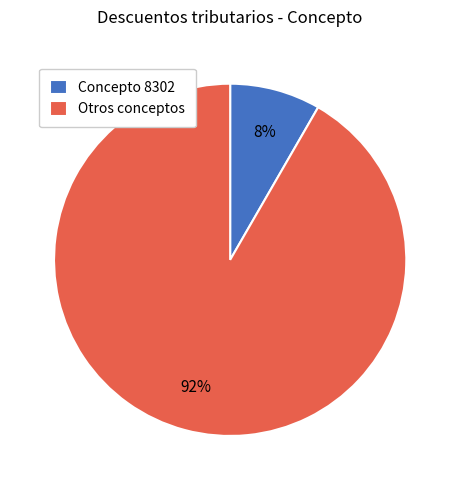

Which has a higher value, Concepto 8302 or Otros conceptos?

Otros conceptos